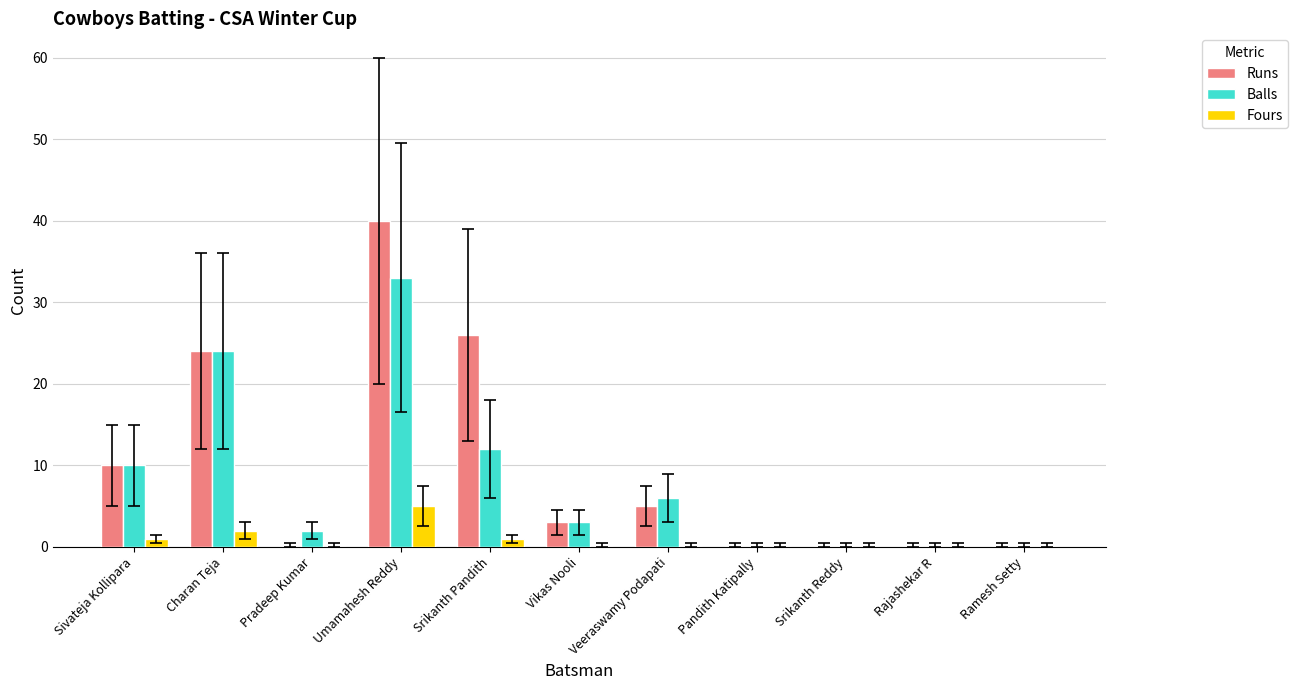

At which category is the sum across all series the highest?

Umamahesh Reddy